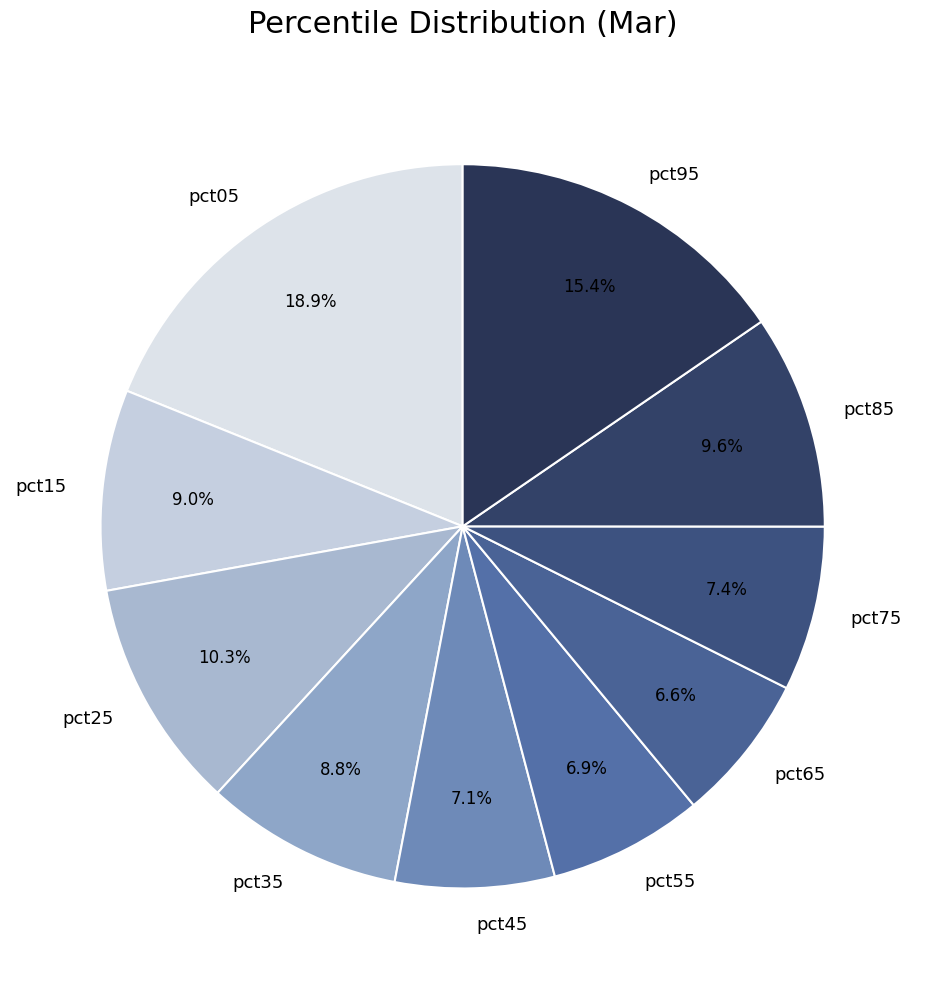

The pct85 slice represents 3% of the pie. True or false?

False